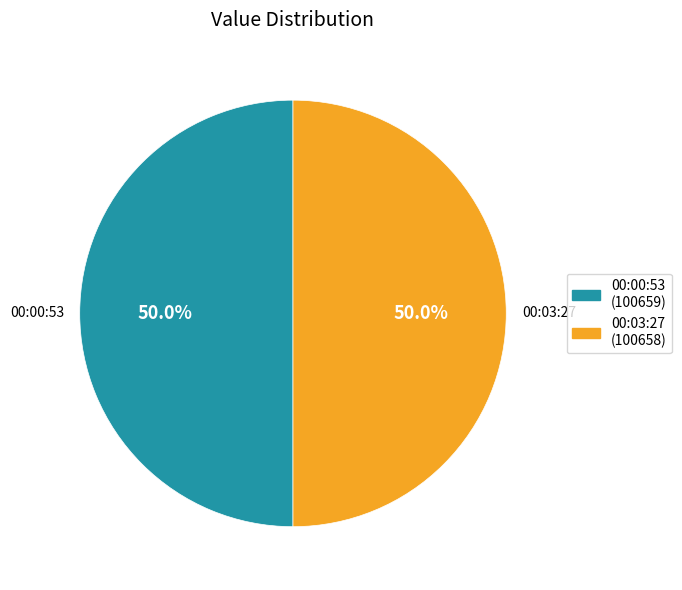

Count the number of slices in the pie.

2